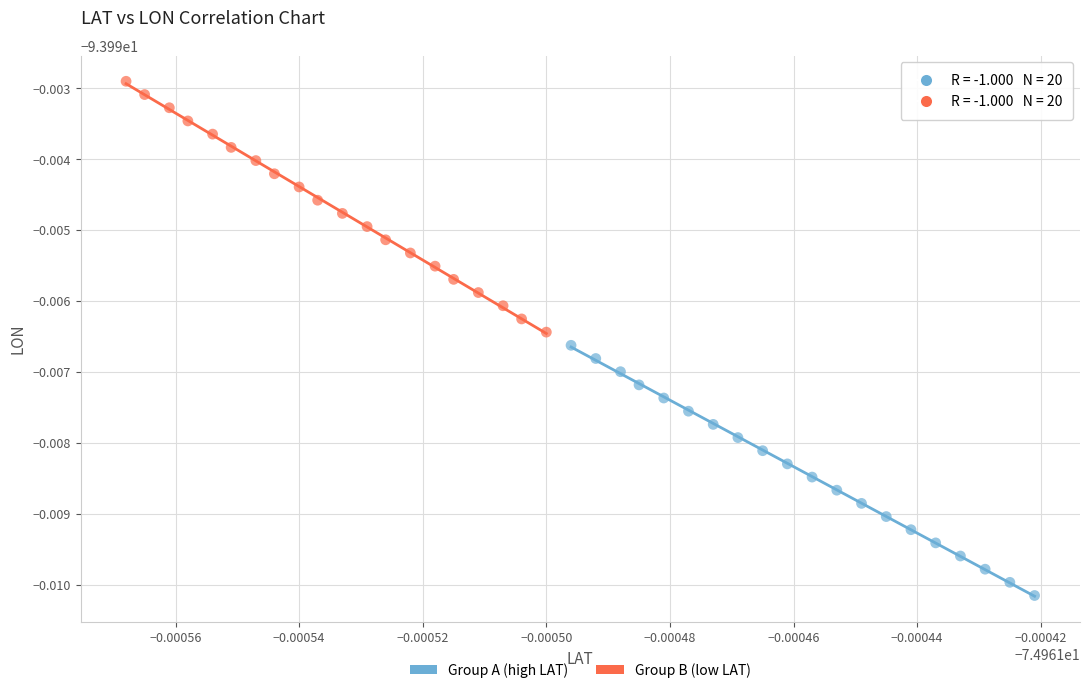

What are all the series names shown in the legend?

Group A (high LAT), Group B (low LAT)